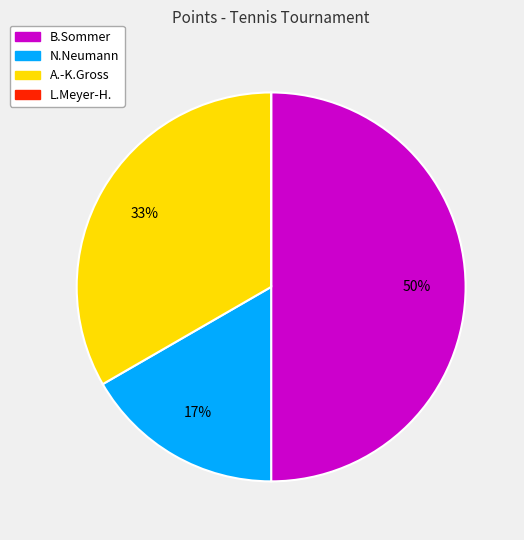

Do B.Sommer and A.-K.Gross together represent more than half of the pie?

Yes